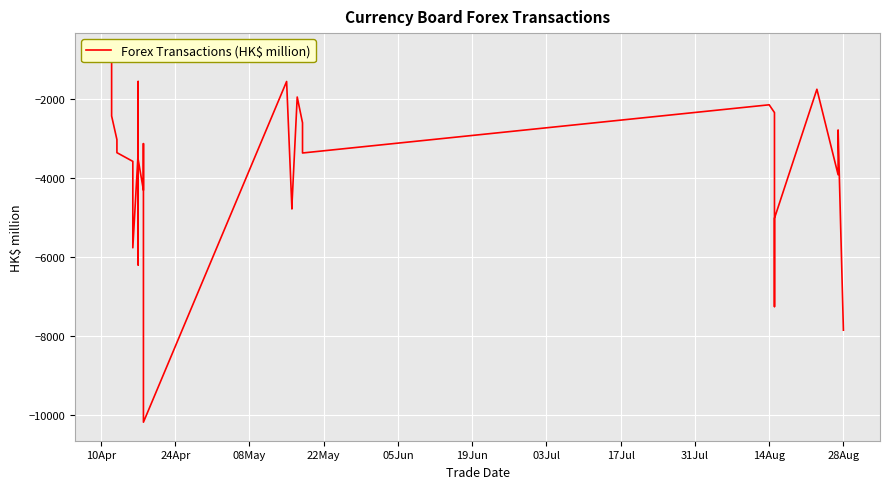

What is the maximum value shown in the chart?

-816.4